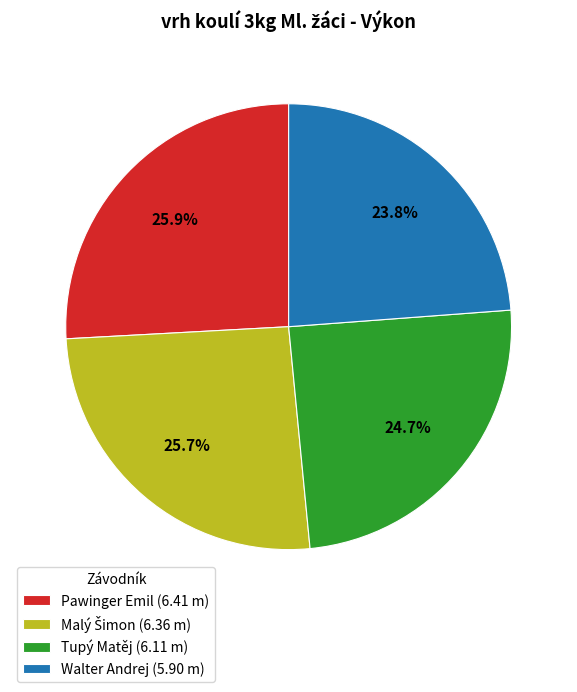

True or false: Walter Andrej accounts for 30% of the total.

False